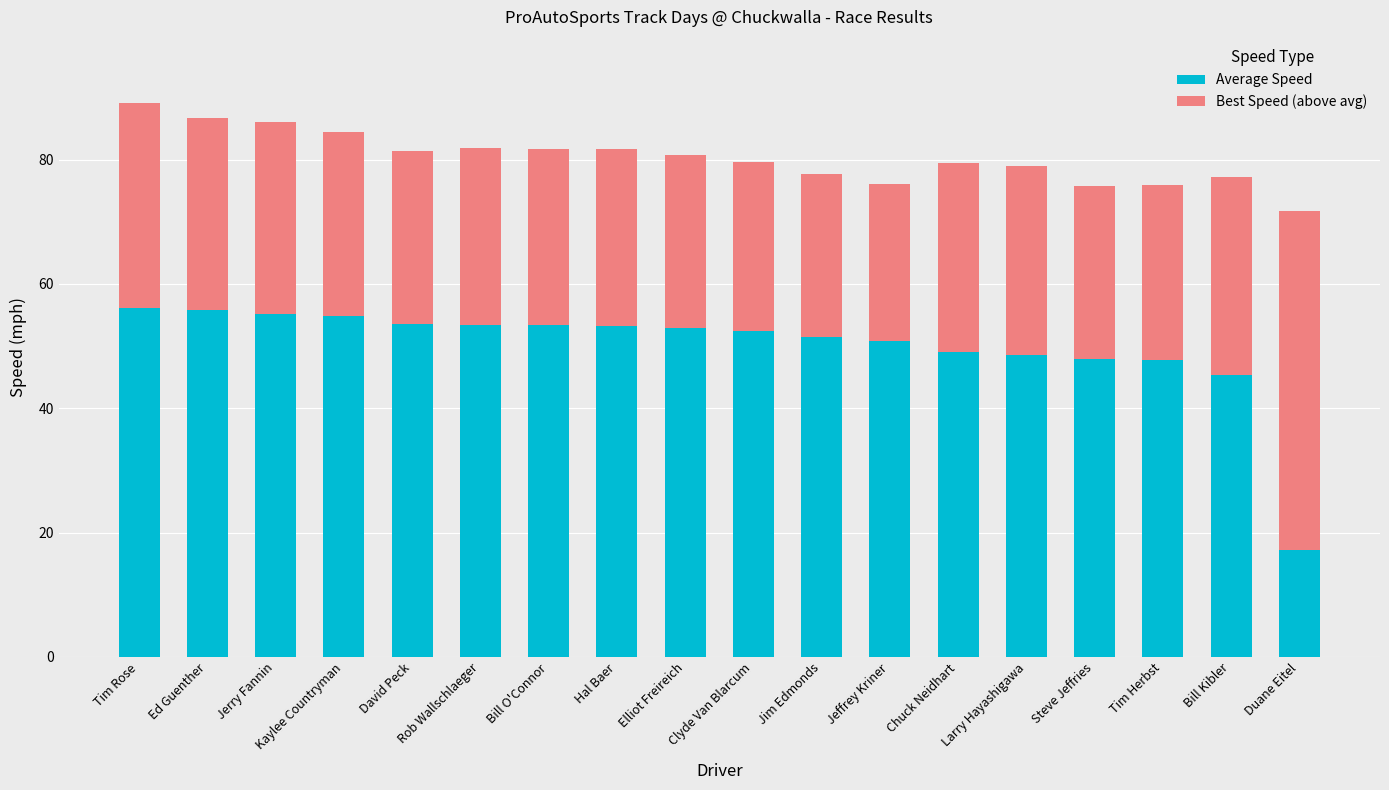

What is the maximum value for Average Speed?

56.1